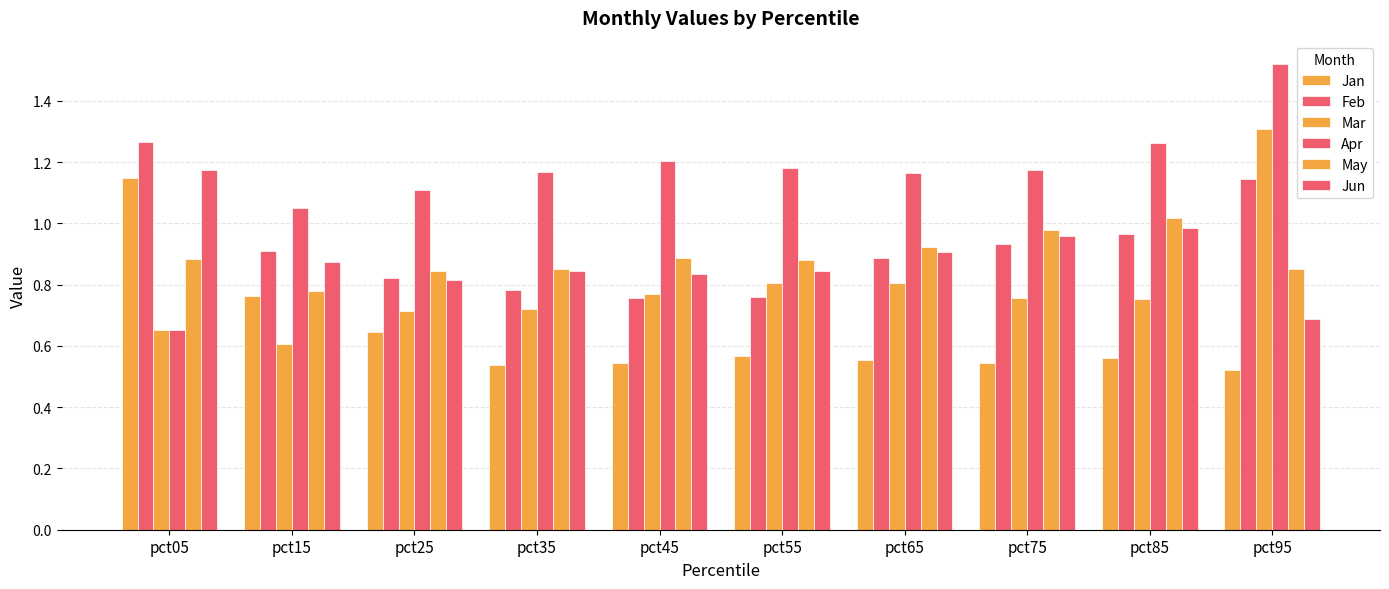

Which series has the largest range (max minus min)?

Apr